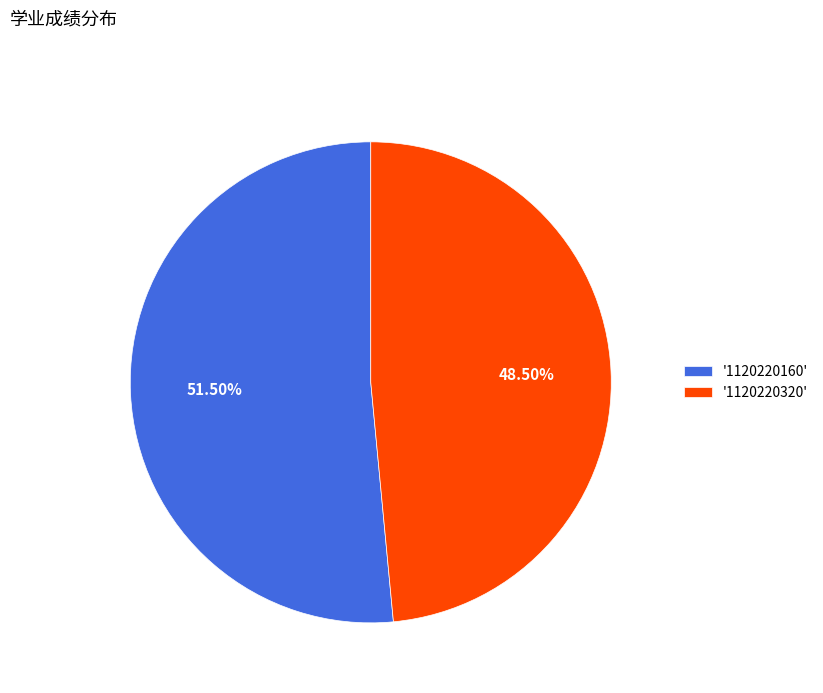

How many segments does this pie chart have?

2